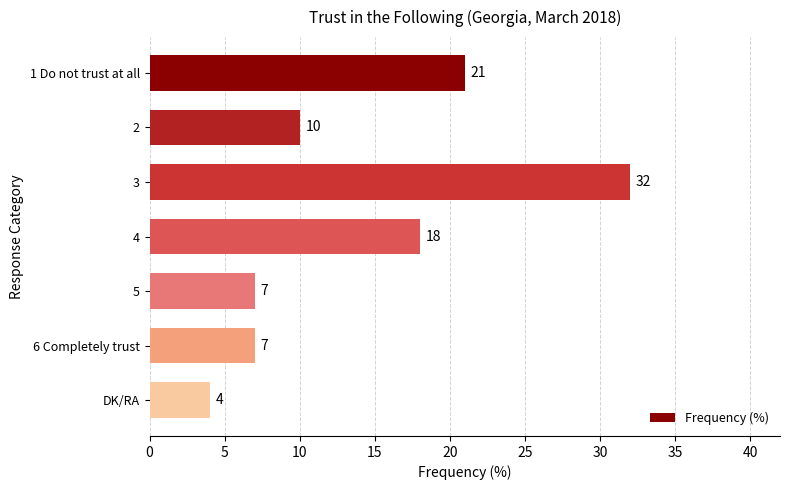

What is the smallest value displayed?

4